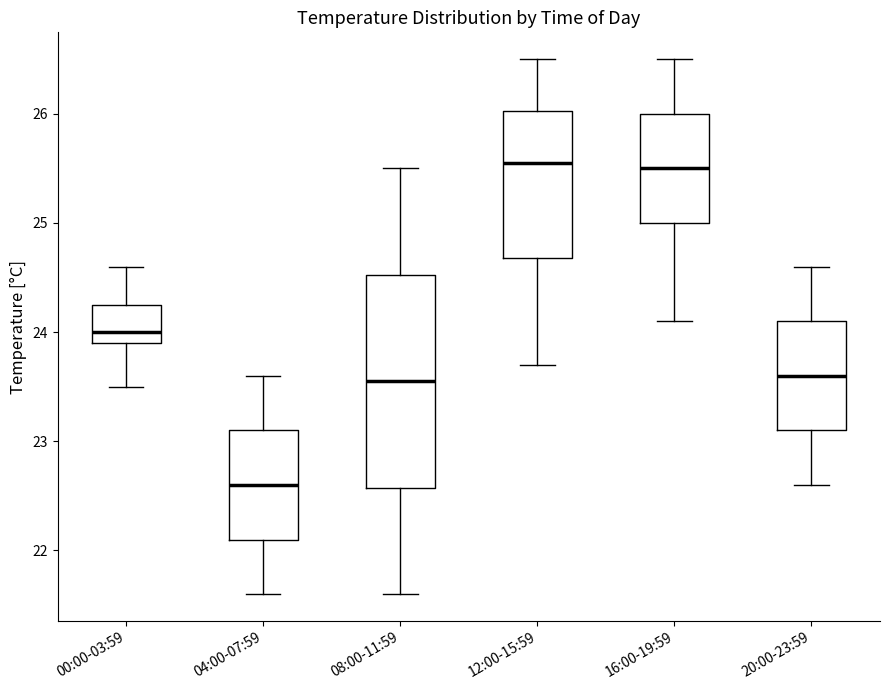

Comparing the boxes themselves (not the whiskers), which one is the tallest?

08:00-11:59